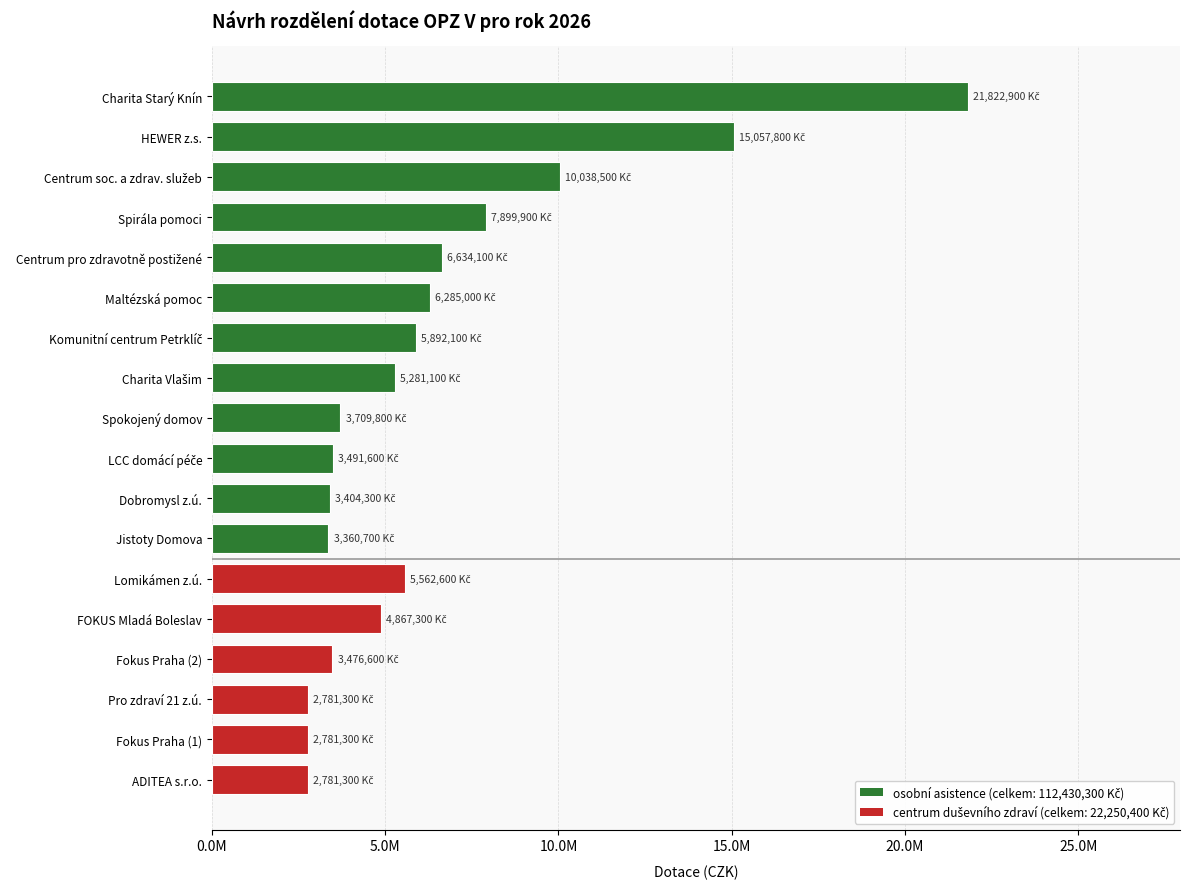

Does the chart contain any negative values?

No